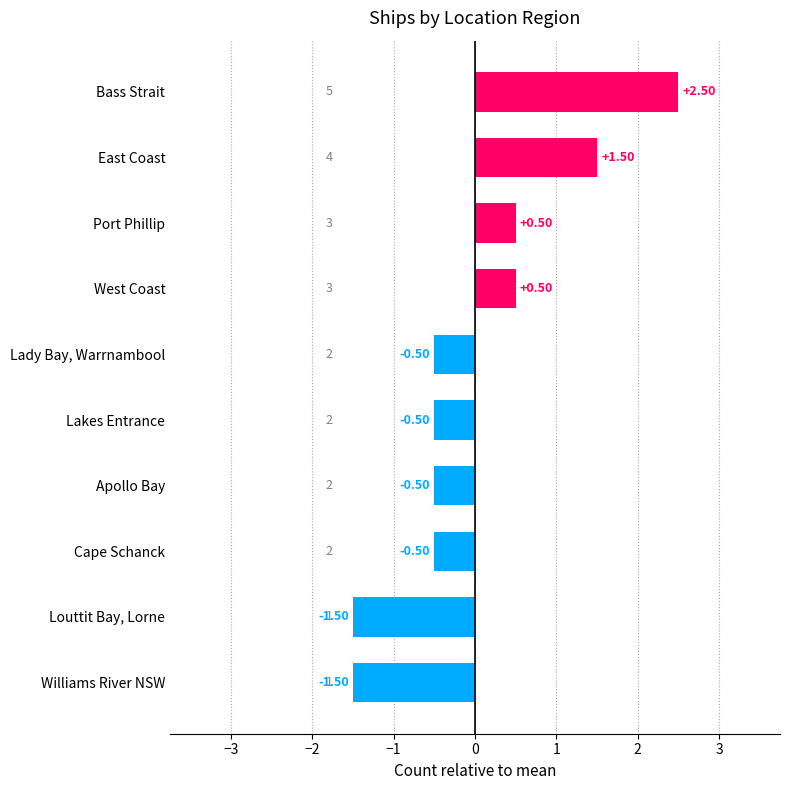

What is the sum of the values at Williams River NSW and Cape Schanck?

-2.0